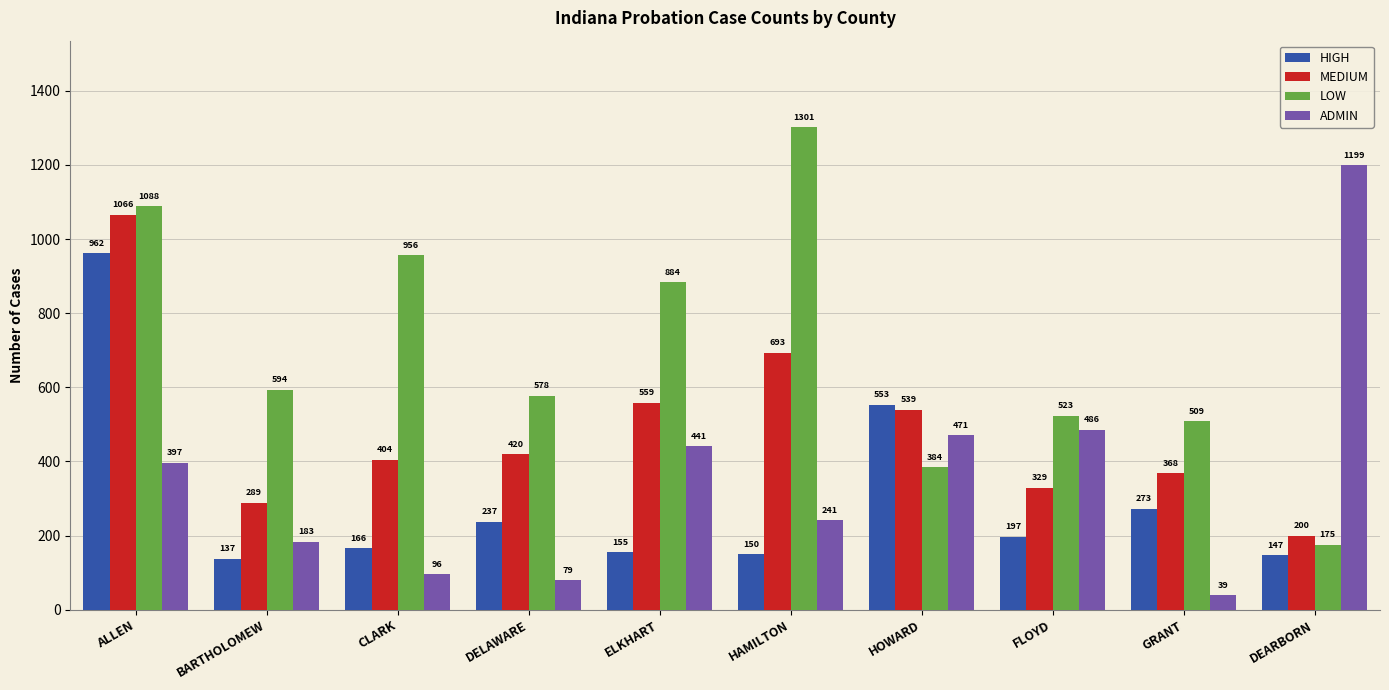

What is the minimum value shown in the chart?

39